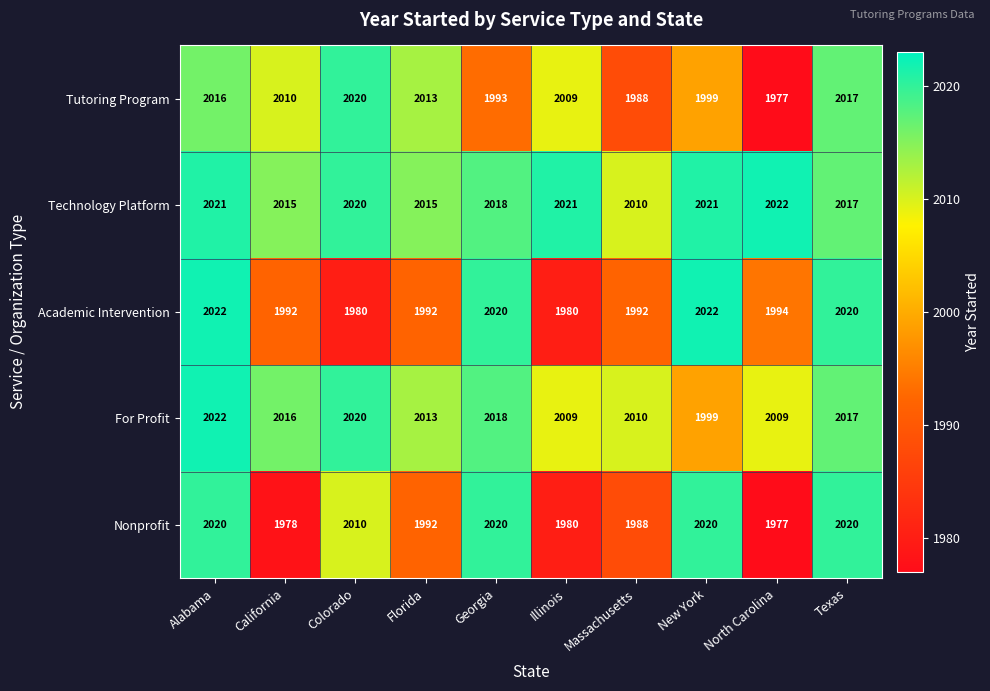

Which series has the largest total across all categories?

Technology Platform